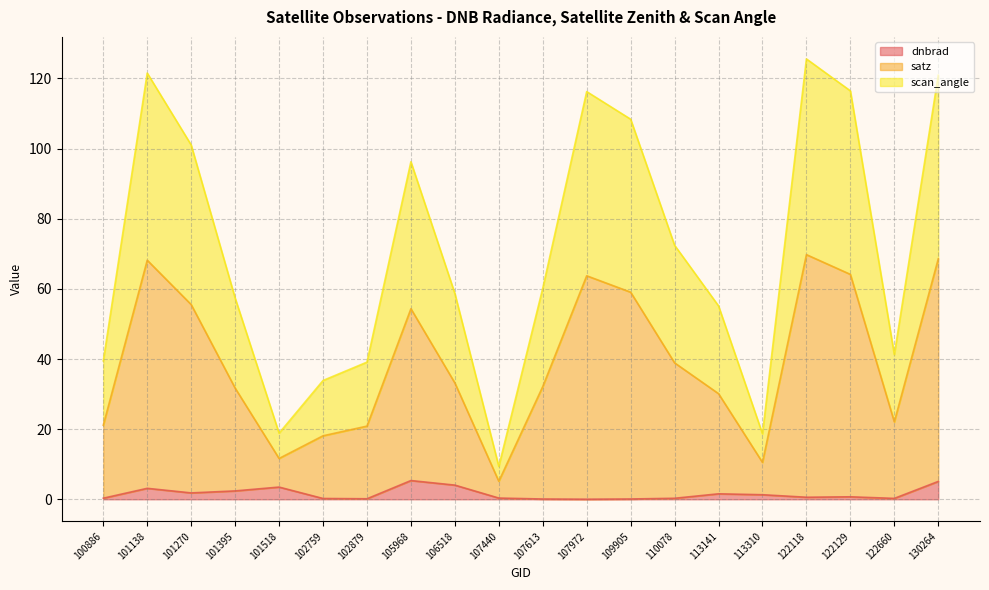

True or false: satz and dnbrad cross at least once.

False